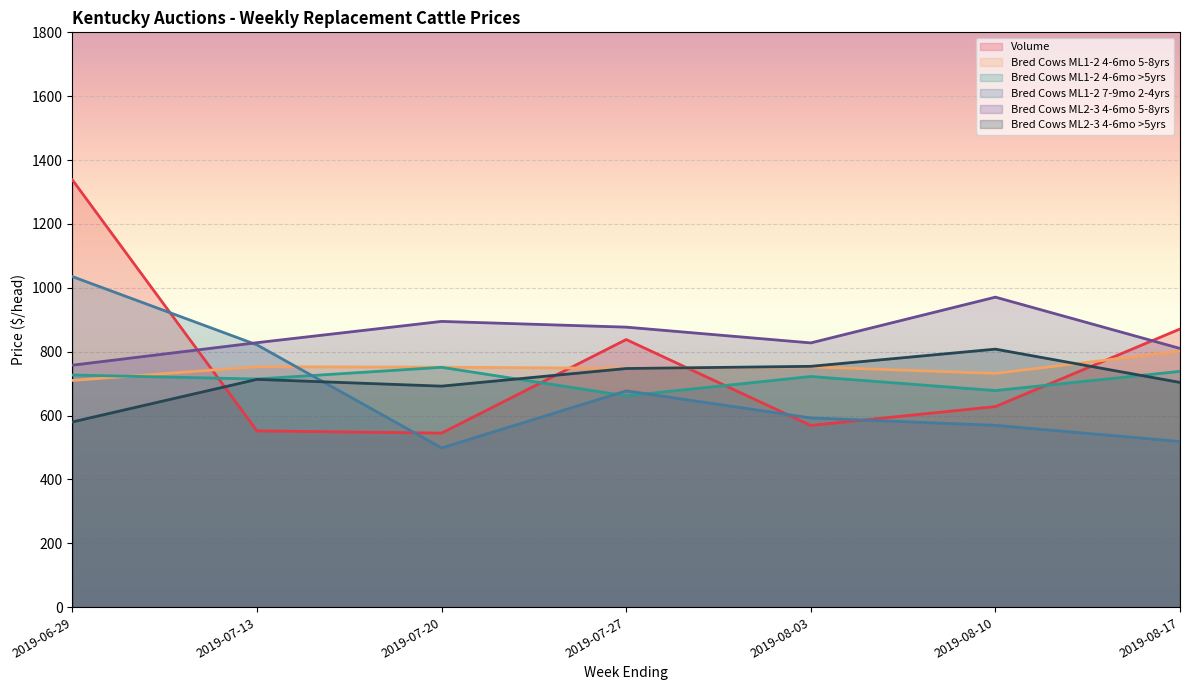

What is the label of the 1st point from the left?

2019-06-29